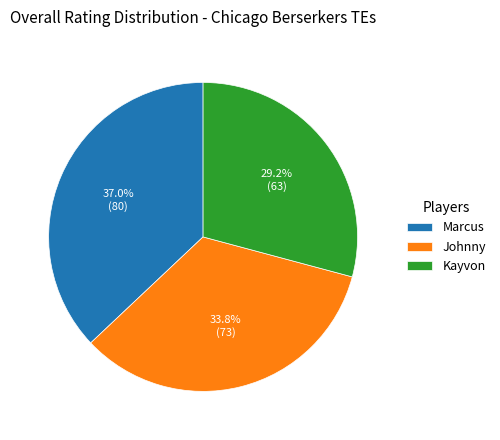

Is there a majority slice in this chart?

No